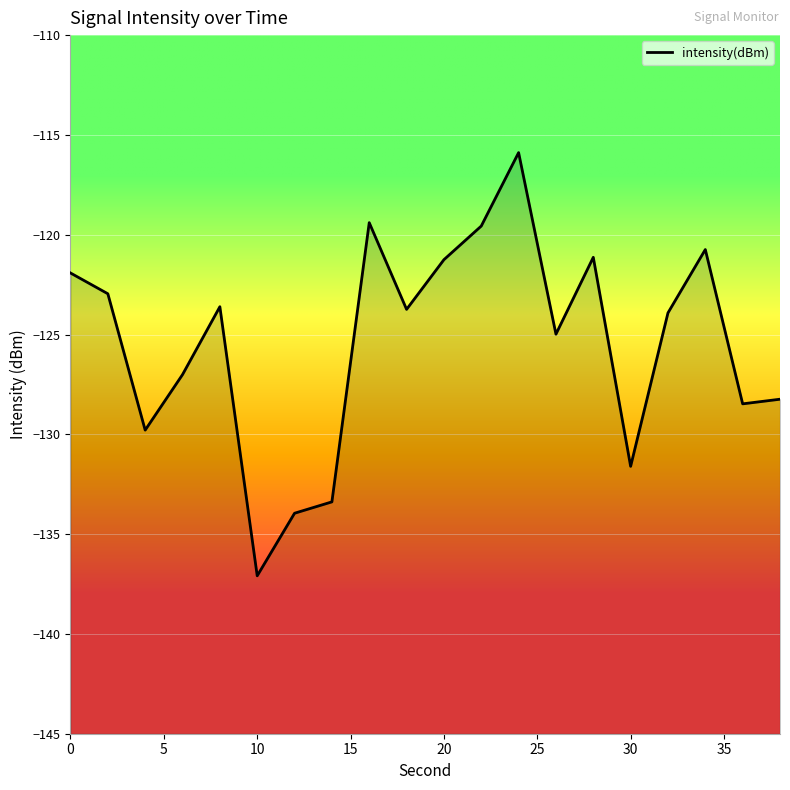

How many data points are less than -123?

12